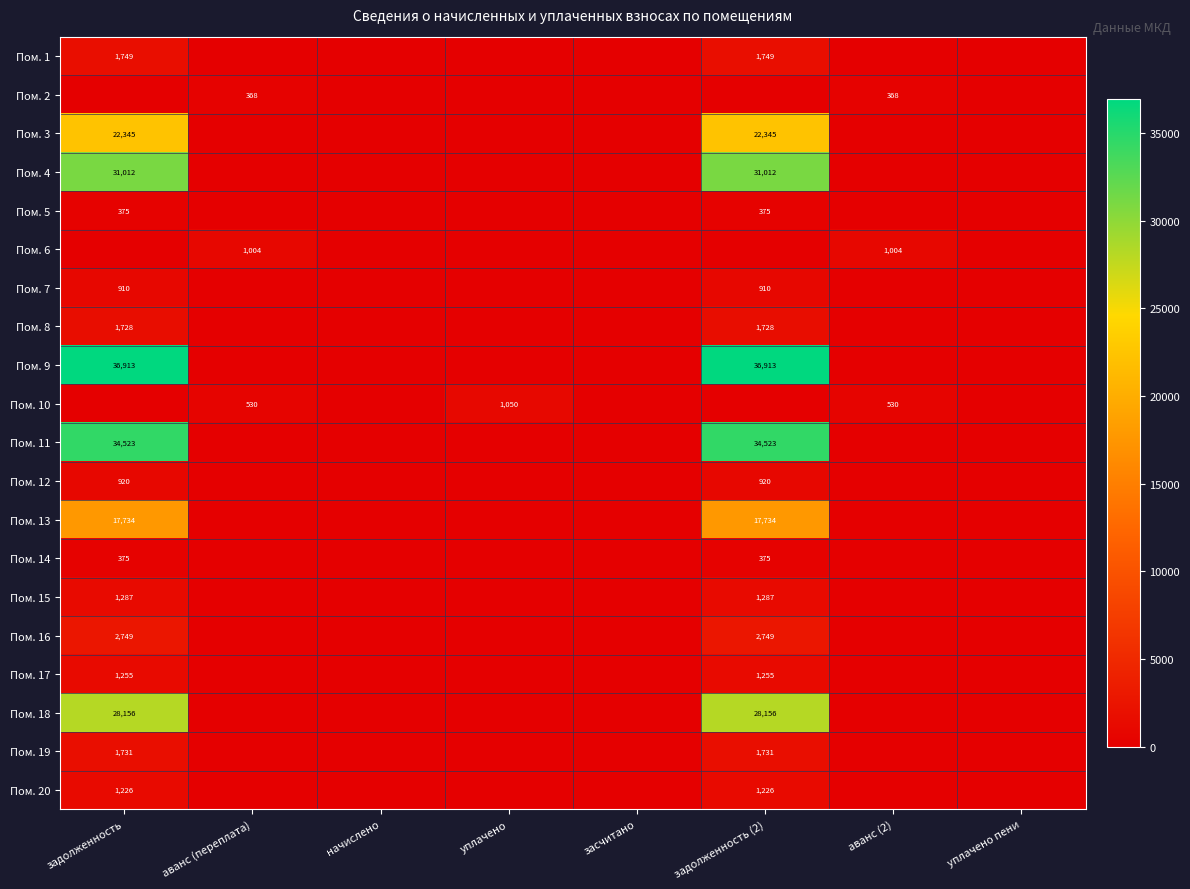

The value of Пом. 4 at задолженность is 31012. True or false?

True